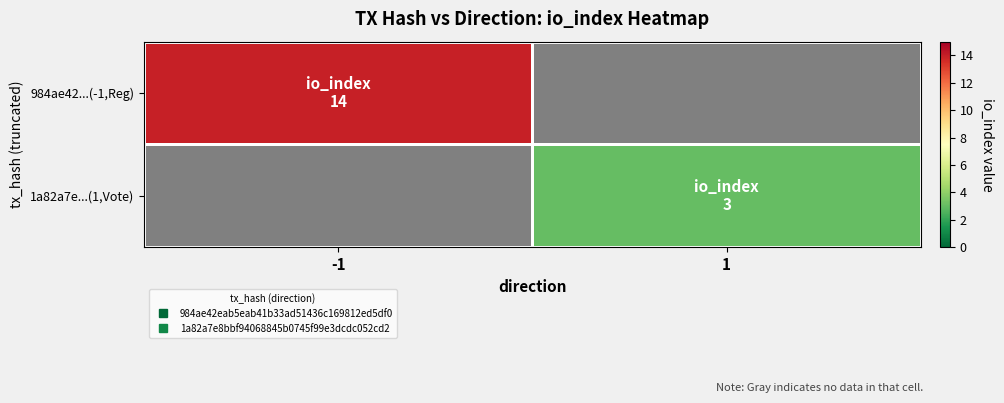

Rank the series at -1 from lowest to highest value.

984ae42...(-1,Reg), 1a82a7e...(1,Vote)